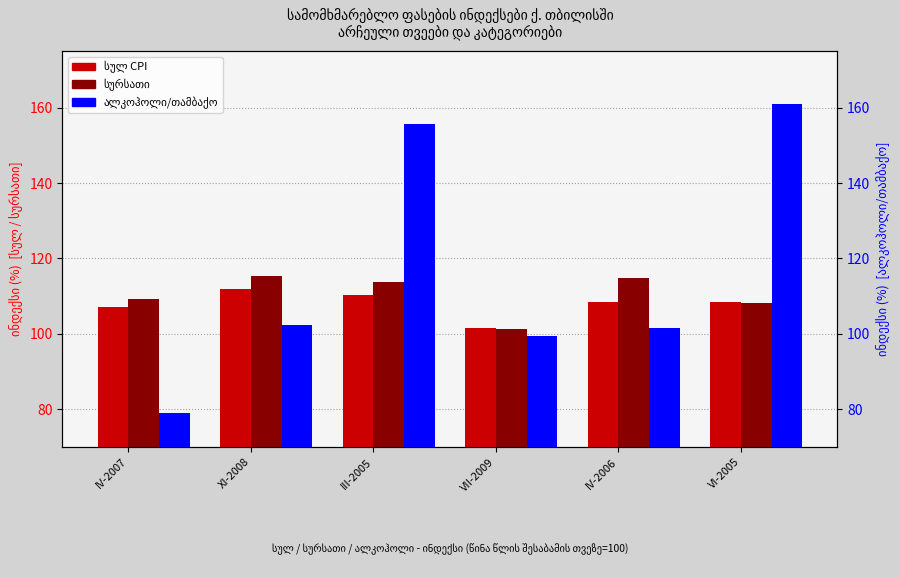

The value of ალკოჰოლი/თამბაქო at IV-2007 is 78.9. True or false?

True